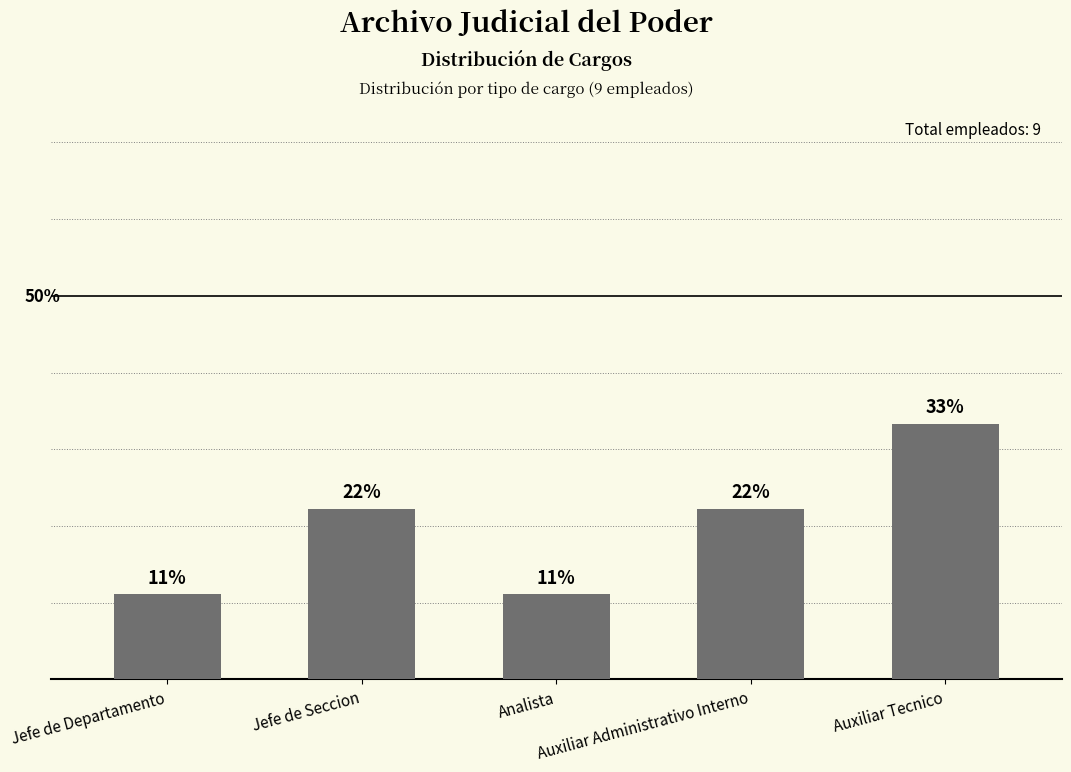

Which has a higher value, Auxiliar Administrativo Interno or Jefe de Seccion?

Auxiliar Administrativo Interno